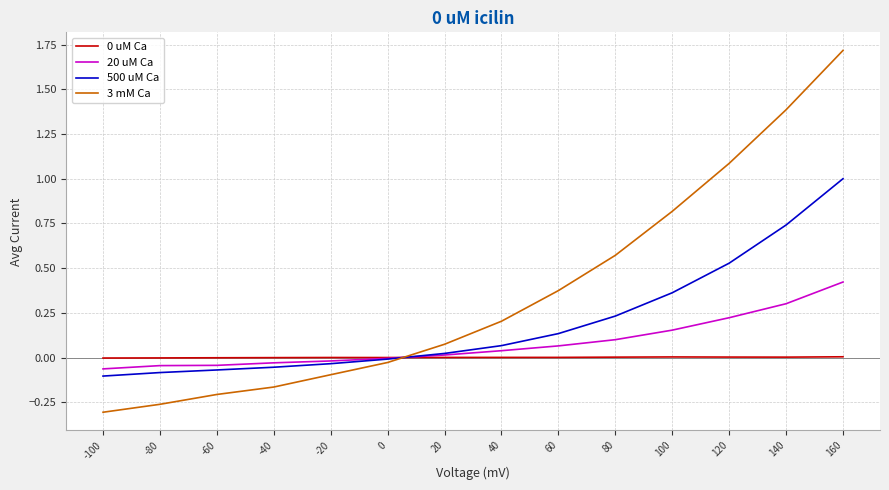

The value of 500 uM Ca at 60 is 0.1. True or false?

False